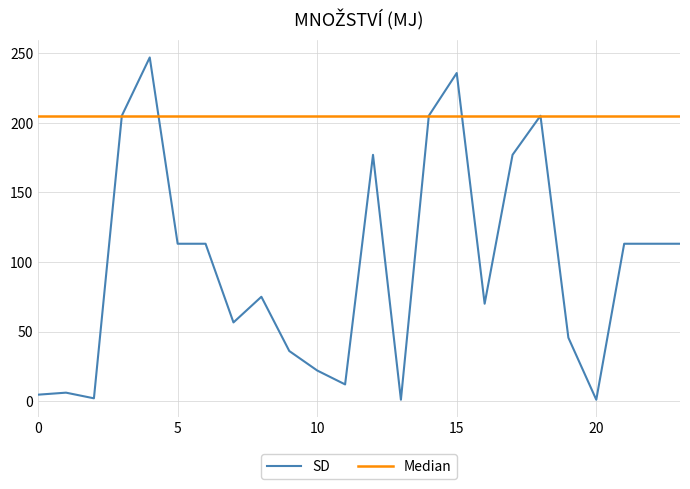

List the series in order of their overall mean, lowest first.

SD, Median